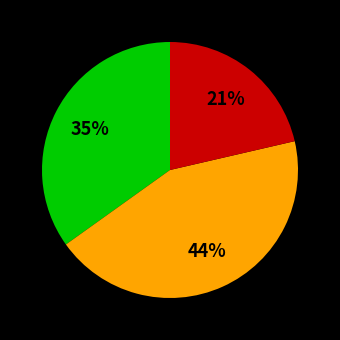

Is there a majority slice in this chart?

No